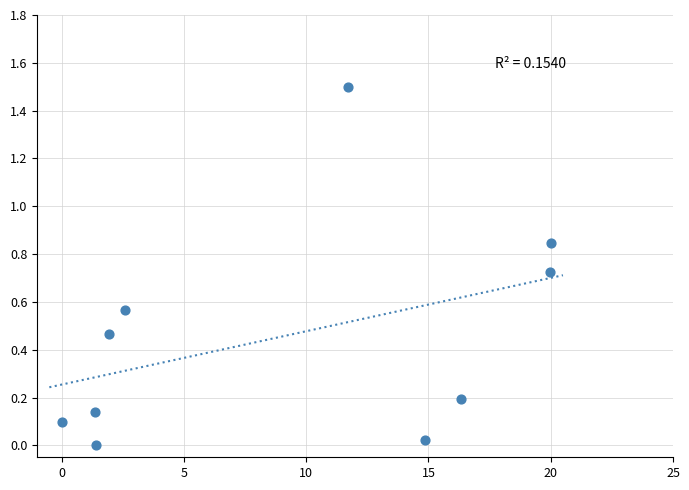

What is the average X value?

9.0